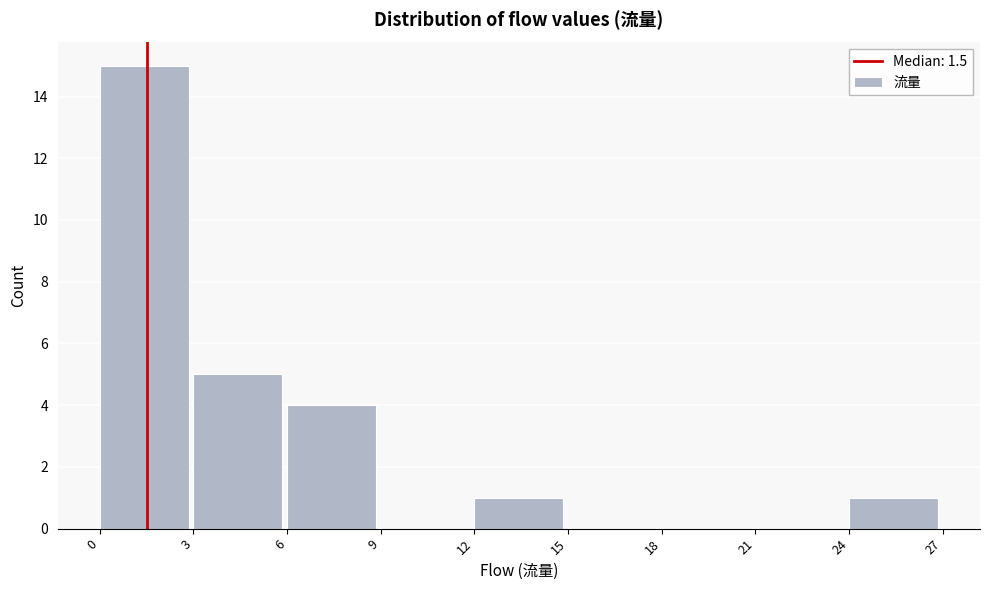

Which range on the x-axis has the tallest bar?

0 to 3